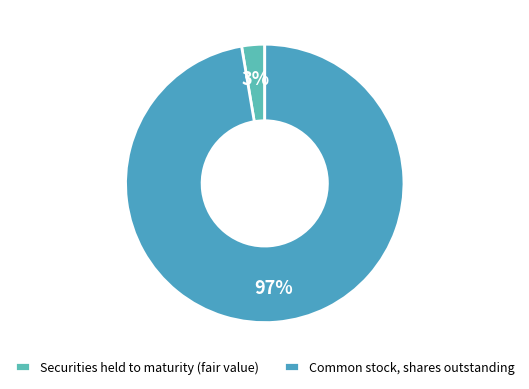

What percentage do Securities held to maturity (fair value) and Common stock, shares outstanding together represent?

100.0%